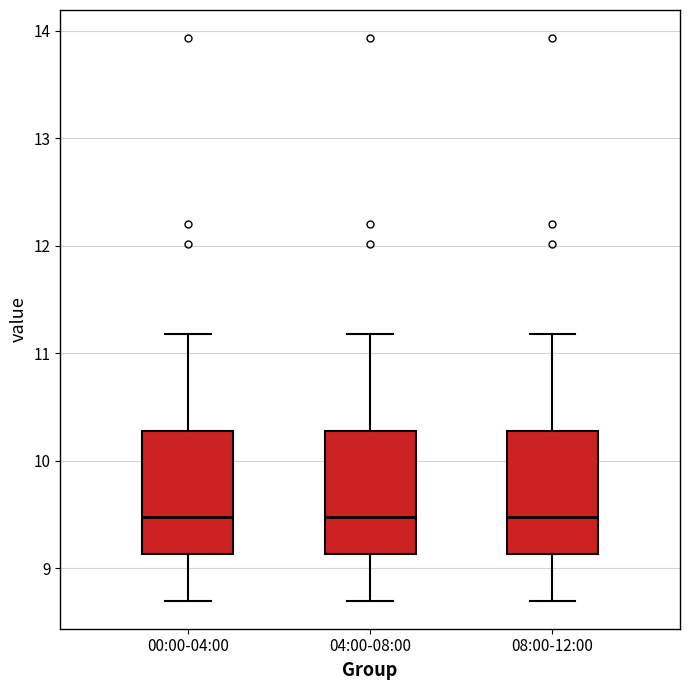

Reading left to right, transcribe this box plot: for each box, give where its median line is, the range the box spans, and where its two whiskers end, as read against the y-axis. The values are not printed on the chart, so give them approximately, as read against the axis.

00:00-04:00: median 9.5, box 9.1 to 10.3, whiskers 8.7 to 11.2
04:00-08:00: median 9.5, box 9.1 to 10.3, whiskers 8.7 to 11.2
08:00-12:00: median 9.5, box 9.1 to 10.3, whiskers 8.7 to 11.2